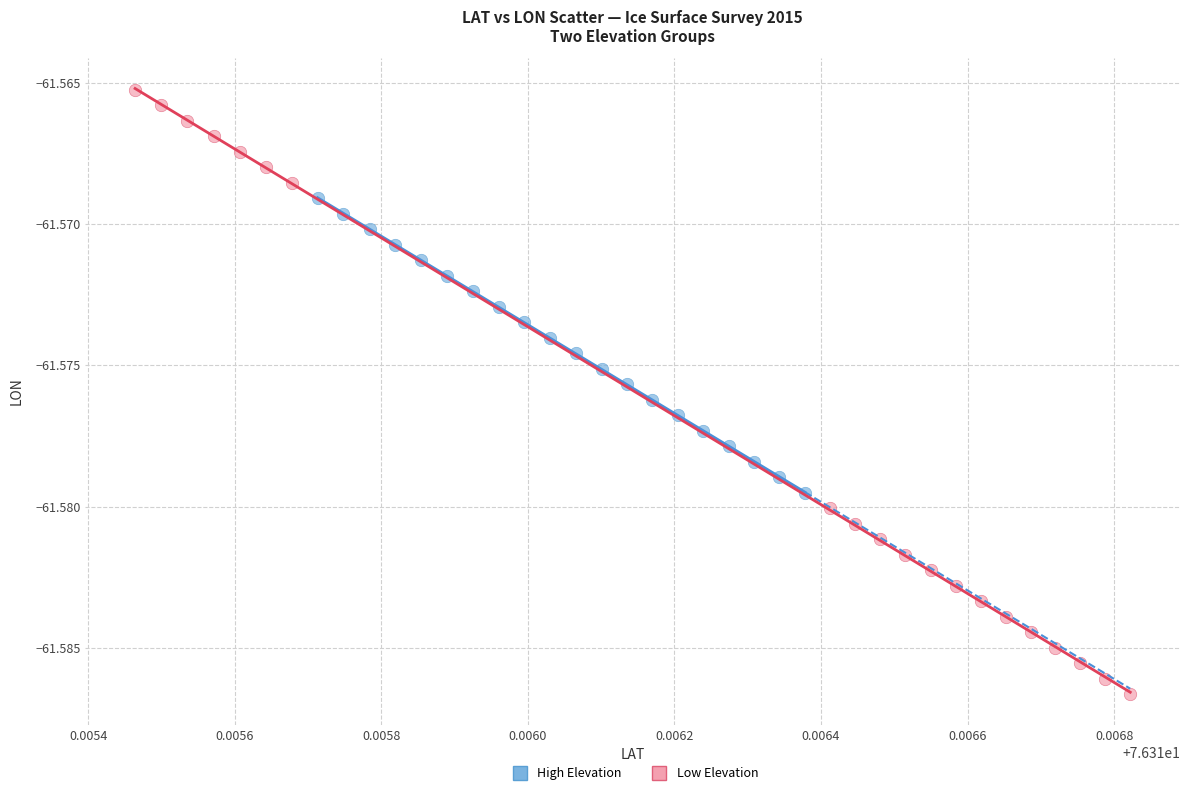

Which series has the widest spread of Y values?

Low Elevation